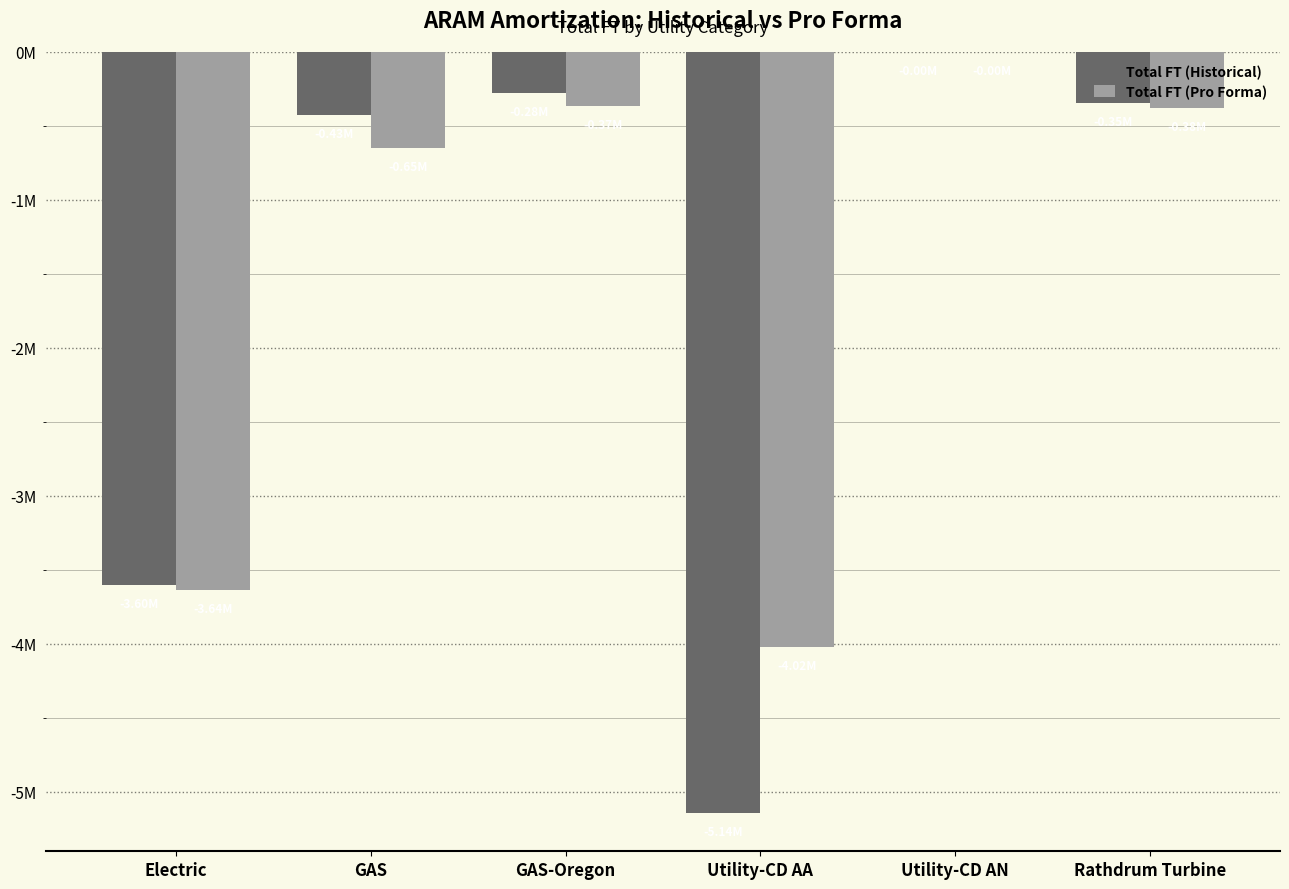

What are all the series names shown in the legend?

Total FT (Historical), Total FT (Pro Forma)